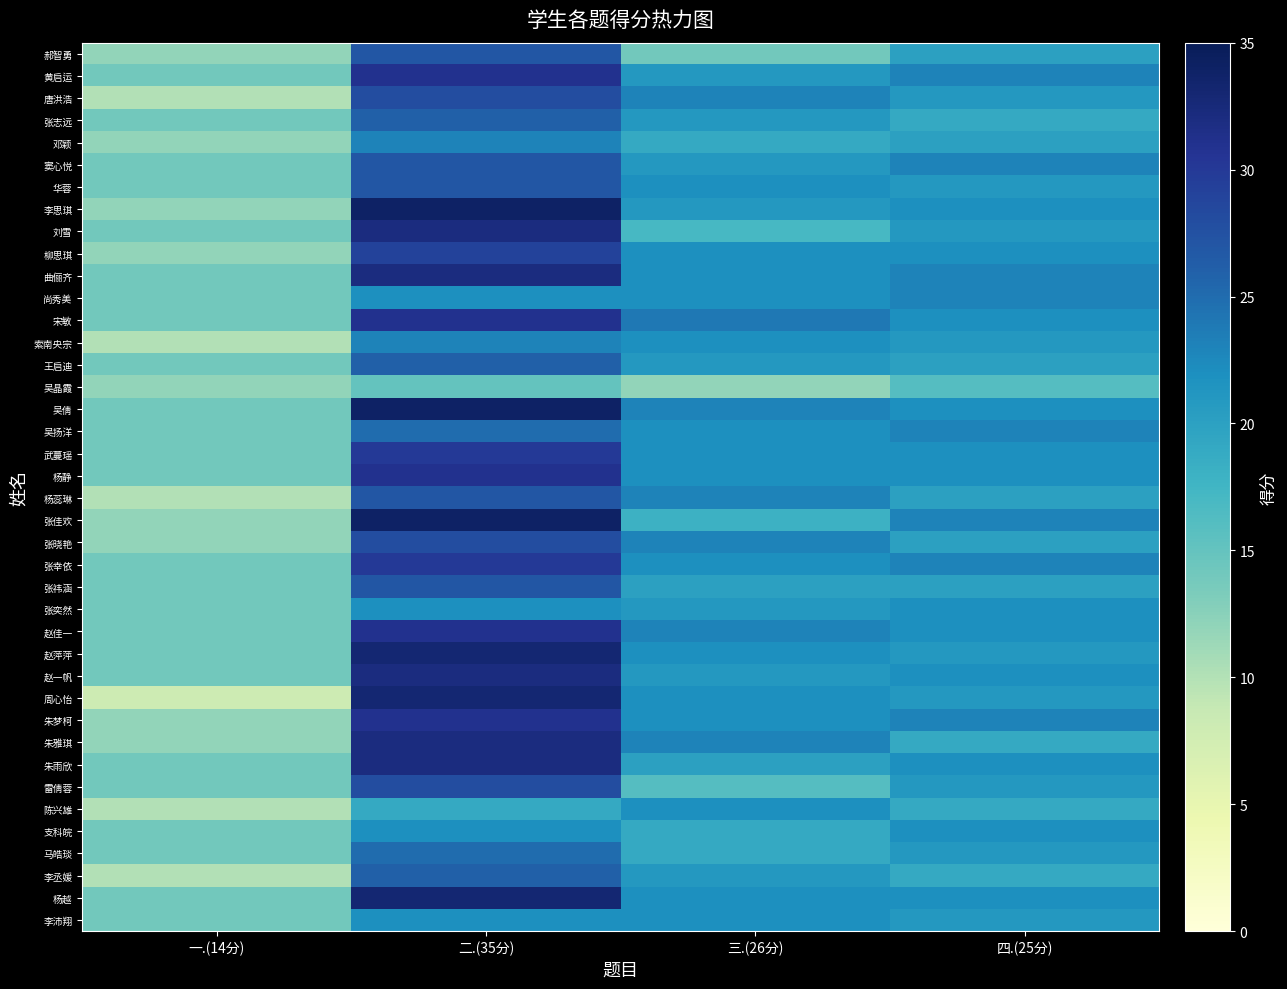

Reading right to left, list all the values displayed in this chart.

郝智勇: 四.(25分)=20	三.(26分)=14	二.(35分)=27	一.(14分)=12
黄启运: 四.(25分)=23	三.(26分)=21	二.(35分)=31	一.(14分)=14
唐洪浩: 四.(25分)=21	三.(26分)=23	二.(35分)=28	一.(14分)=10
张志远: 四.(25分)=19	三.(26分)=21	二.(35分)=26	一.(14分)=14
邓颖: 四.(25分)=20	三.(26分)=19	二.(35分)=23	一.(14分)=12
窦心悦: 四.(25分)=23	三.(26分)=21	二.(35分)=27	一.(14分)=14
华蓉: 四.(25分)=21	三.(26分)=22	二.(35分)=27	一.(14分)=14
李思琪: 四.(25分)=22	三.(26分)=21	二.(35分)=34	一.(14分)=12
刘雪: 四.(25分)=21	三.(26分)=17	二.(35分)=32	一.(14分)=14
柳思琪: 四.(25分)=22	三.(26分)=22	二.(35分)=29	一.(14分)=12
曲俪齐: 四.(25分)=23	三.(26分)=22	二.(35分)=32	一.(14分)=14
尚秀美: 四.(25分)=23	三.(26分)=22	二.(35分)=22	一.(14分)=14
宋敏: 四.(25分)=22	三.(26分)=24	二.(35分)=31	一.(14分)=14
索南央宗: 四.(25分)=21	三.(26分)=22	二.(35分)=23	一.(14分)=10
王启迪: 四.(25分)=20	三.(26分)=21	二.(35分)=26	一.(14分)=14
吴晶霞: 四.(25分)=16	三.(26分)=12	二.(35分)=15	一.(14分)=12
吴倩: 四.(25分)=22	三.(26分)=23	二.(35分)=34	一.(14分)=14
吴扬洋: 四.(25分)=23	三.(26分)=22	二.(35分)=25	一.(14分)=14
武蔓瑶: 四.(25分)=22	三.(26分)=22	二.(35分)=30	一.(14分)=14
杨静: 四.(25分)=22	三.(26分)=22	二.(35分)=31	一.(14分)=14
杨蕊琳: 四.(25分)=20	三.(26分)=23	二.(35分)=27	一.(14分)=10
张佳欢: 四.(25分)=23	三.(26分)=18	二.(35分)=34	一.(14分)=12
张晓艳: 四.(25分)=20	三.(26分)=23	二.(35分)=28	一.(14分)=12
张幸依: 四.(25分)=23	三.(26分)=22	二.(35分)=30	一.(14分)=14
张祎涵: 四.(25分)=20	三.(26分)=20	二.(35分)=27	一.(14分)=14
张奕然: 四.(25分)=22	三.(26分)=21	二.(35分)=22	一.(14分)=14
赵佳一: 四.(25分)=22	三.(26分)=23	二.(35分)=31	一.(14分)=14
赵萍萍: 四.(25分)=21	三.(26分)=22	二.(35分)=33	一.(14分)=14
赵一帆: 四.(25分)=22	三.(26分)=21	二.(35分)=32	一.(14分)=14
周心怡: 四.(25分)=21	三.(26分)=22	二.(35分)=33	一.(14分)=8
朱梦柯: 四.(25分)=23	三.(26分)=22	二.(35分)=31	一.(14分)=12
朱雅琪: 四.(25分)=19	三.(26分)=23	二.(35分)=32	一.(14分)=12
朱雨欣: 四.(25分)=22	三.(26分)=20	二.(35分)=32	一.(14分)=14
雷倩蓉: 四.(25分)=21	三.(26分)=16	二.(35分)=28	一.(14分)=14
陈兴雄: 四.(25分)=19	三.(26分)=22	二.(35分)=19	一.(14分)=10
支科皖: 四.(25分)=22	三.(26分)=19	二.(35分)=22	一.(14分)=14
马皓琰: 四.(25分)=21	三.(26分)=19	二.(35分)=25	一.(14分)=14
李丞媛: 四.(25分)=19	三.(26分)=21	二.(35分)=26	一.(14分)=10
杨越: 四.(25分)=22	三.(26分)=22	二.(35分)=33	一.(14分)=14
李沛翔: 四.(25分)=21	三.(26分)=22	二.(35分)=22	一.(14分)=14